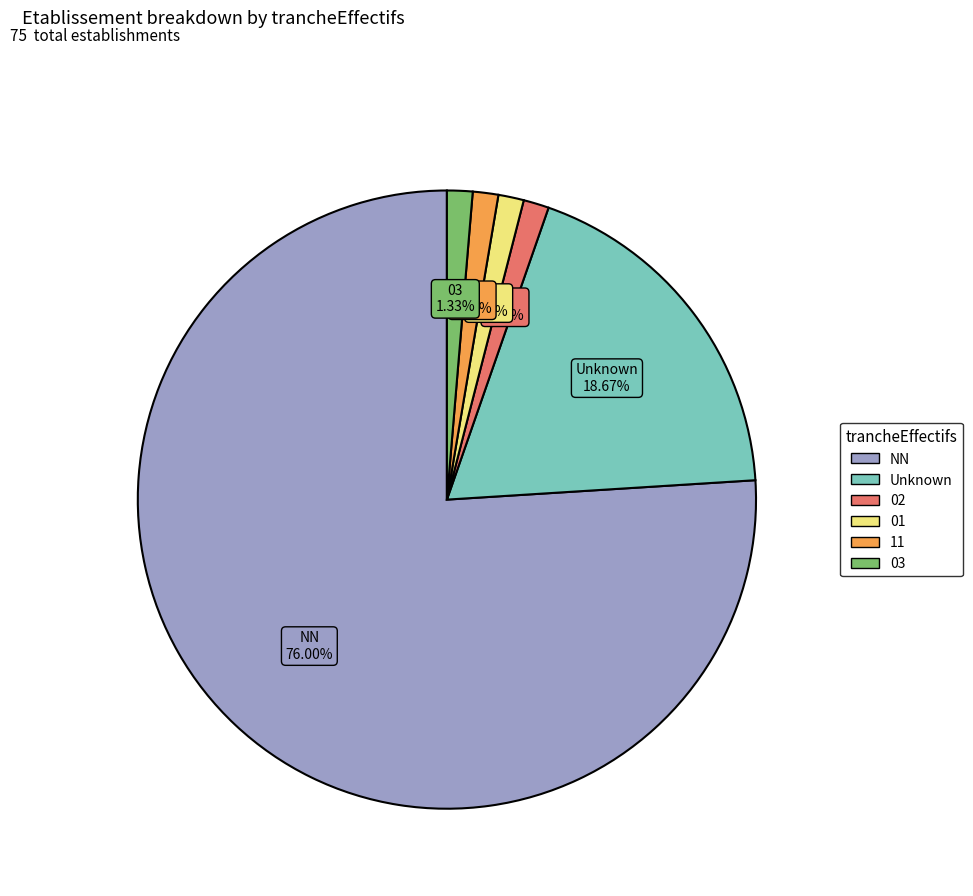

Does any single category account for the majority?

Yes